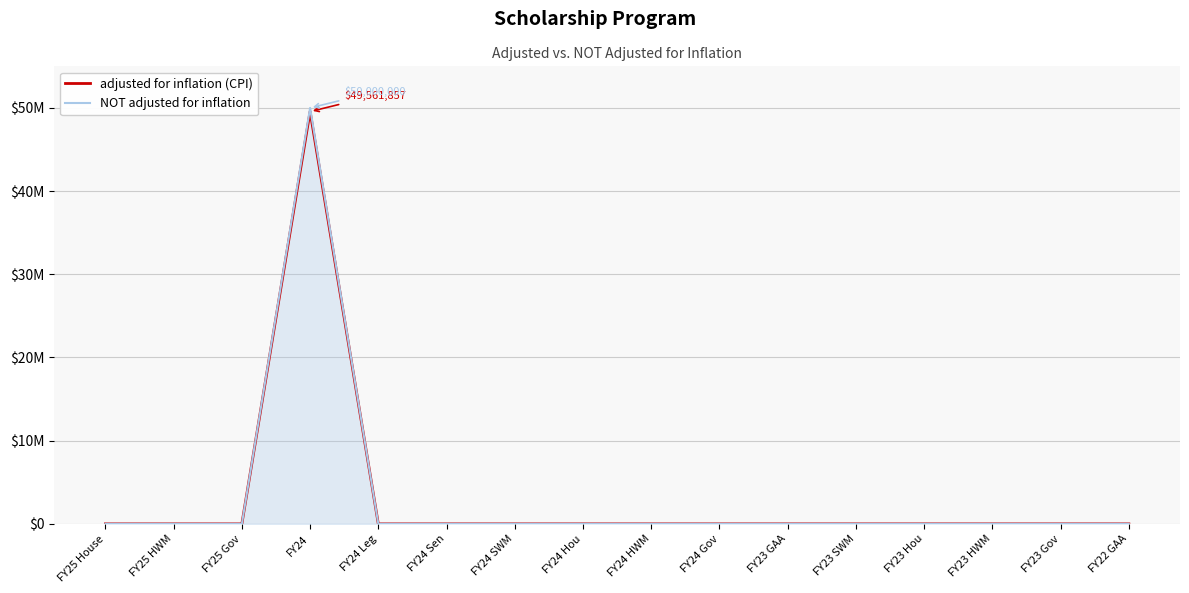

Does the chart display data point markers on the line(s)?

No